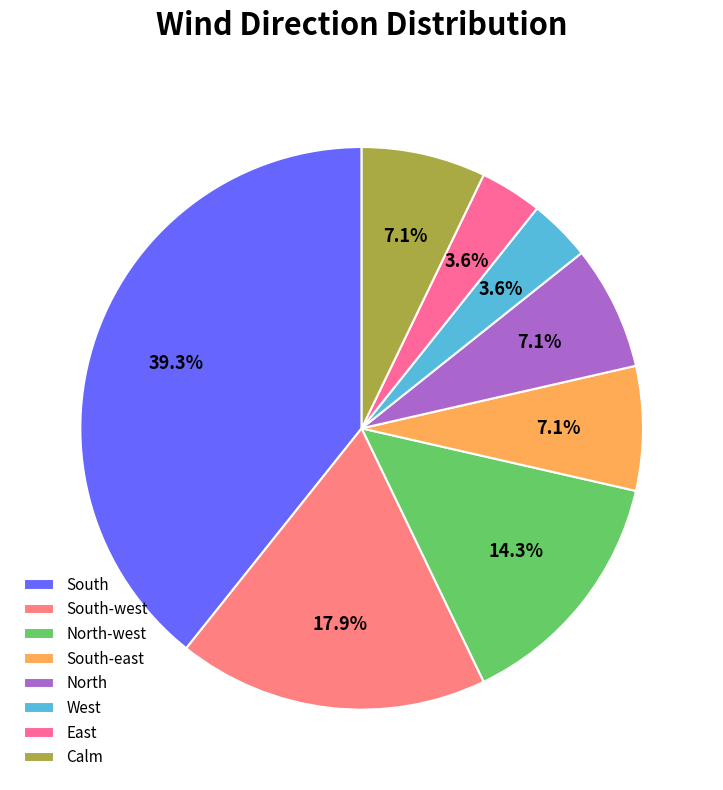

How many slices are in this pie chart?

8